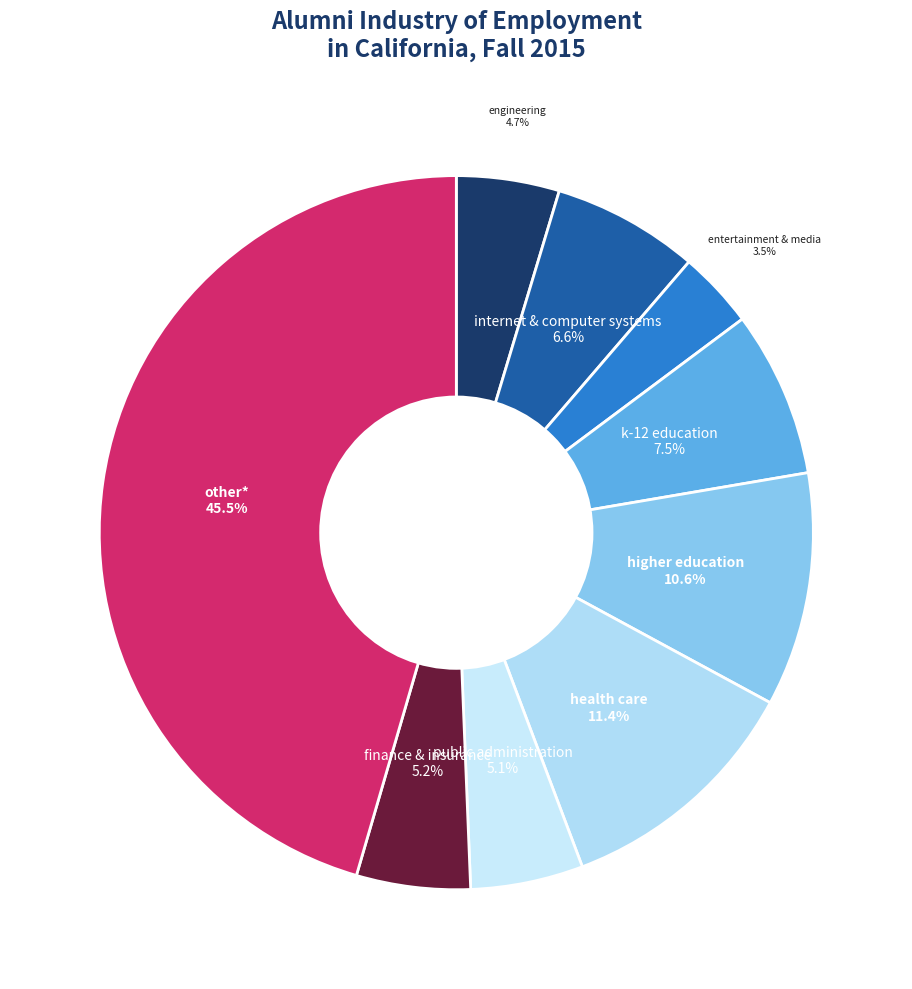

How many slices are in this pie chart?

9